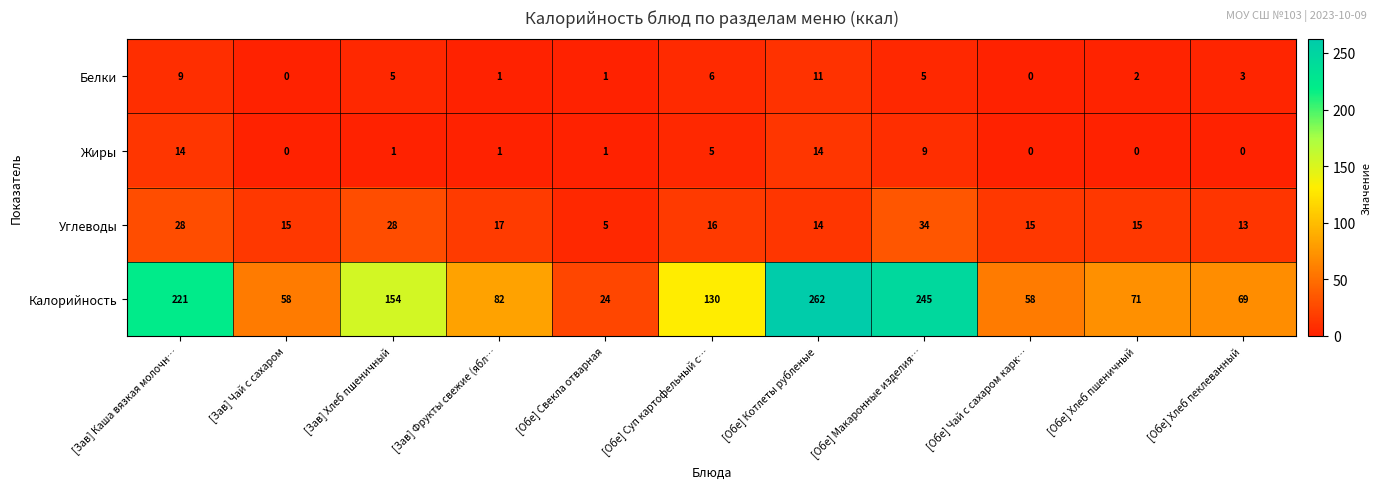

What is the average value of the Углеводы series?

18